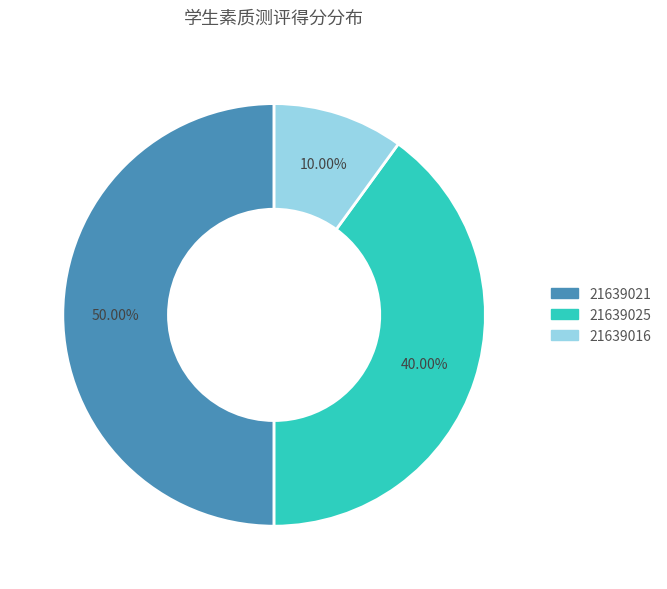

How many slices are in this pie chart?

3